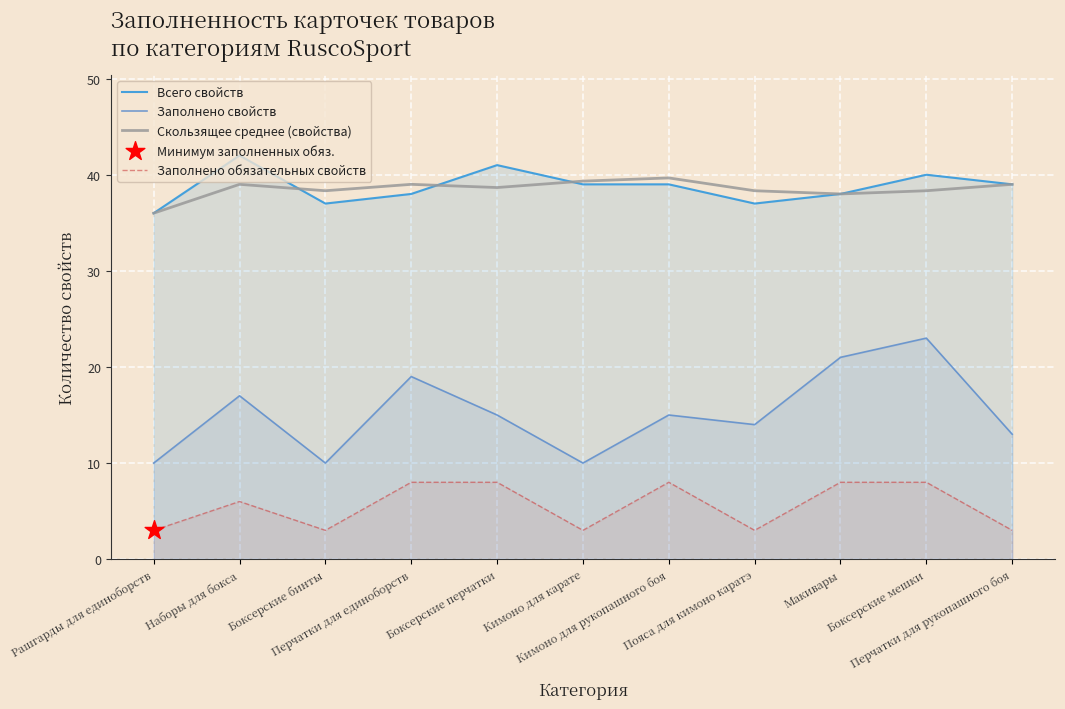

Which series has the largest total across all categories?

Всего свойств